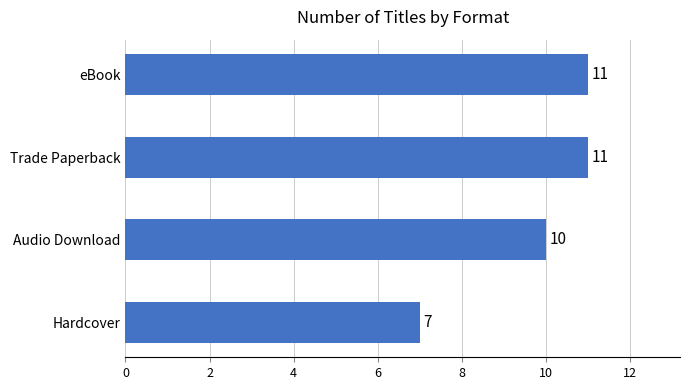

True or false: the data shows 10 at Audio Download.

True